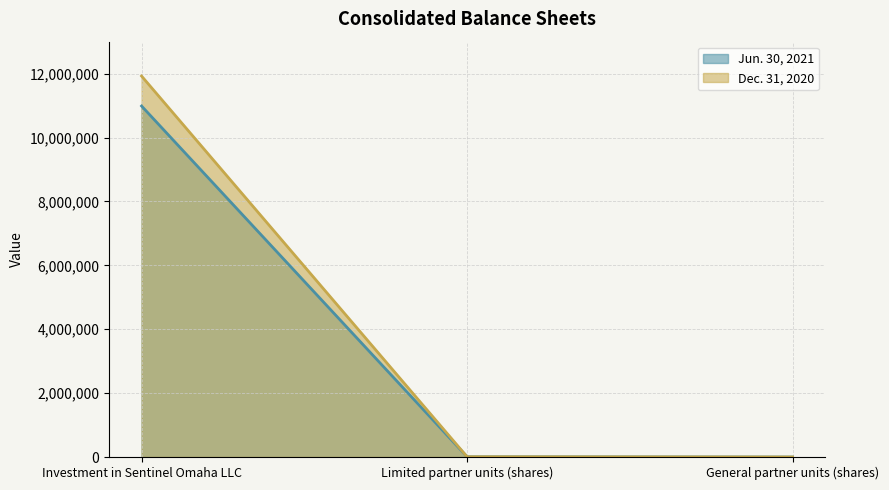

The Dec. 31, 2020 series shows 1 at General partner units (shares). True or false?

True